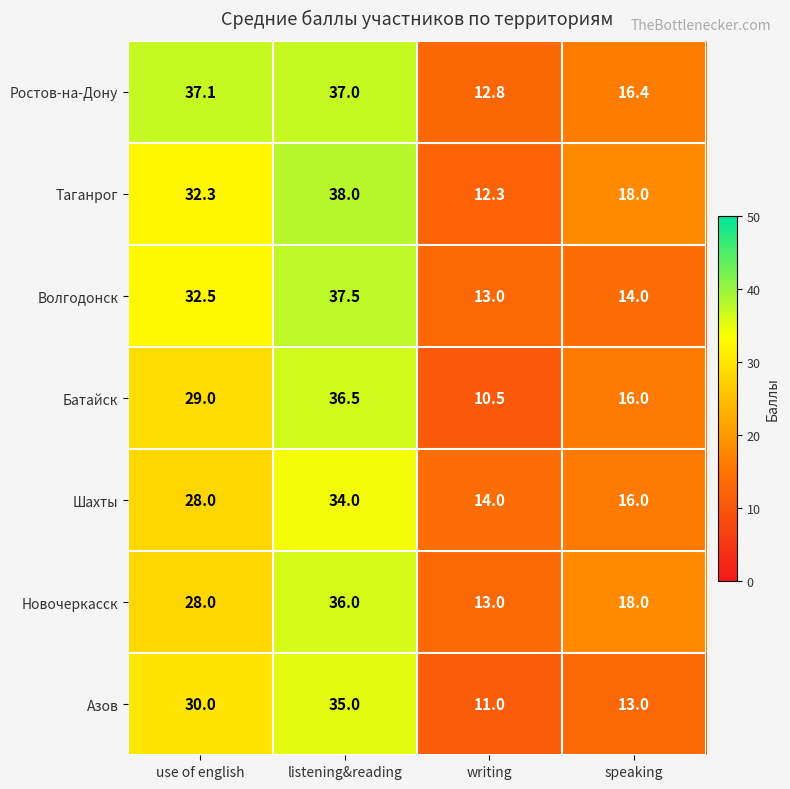

The value of Батайск at listening&reading is 17.4. True or false?

False